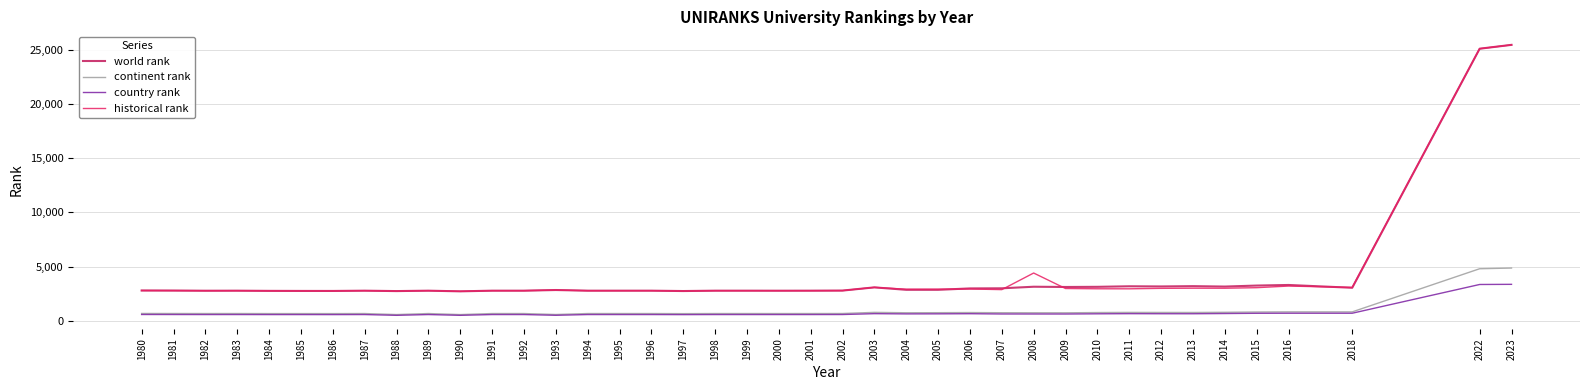

What is the total value across all series at 1992?

6832